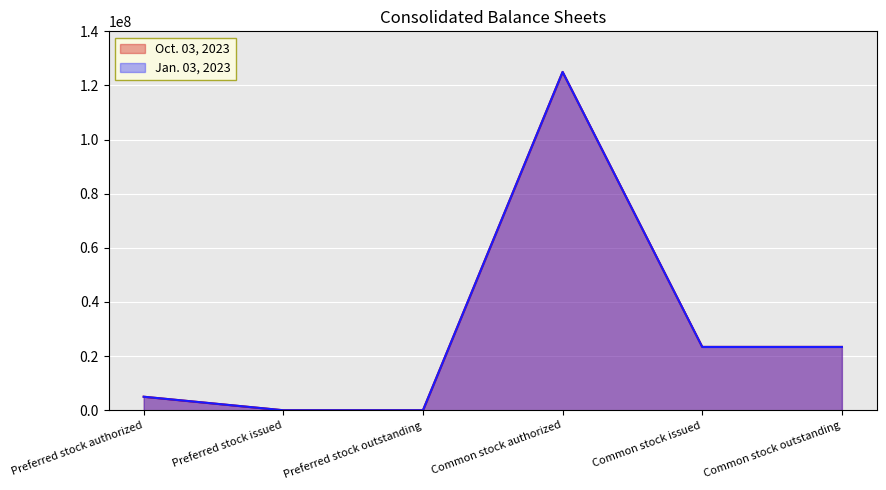

How many categories are shown in the chart?

6